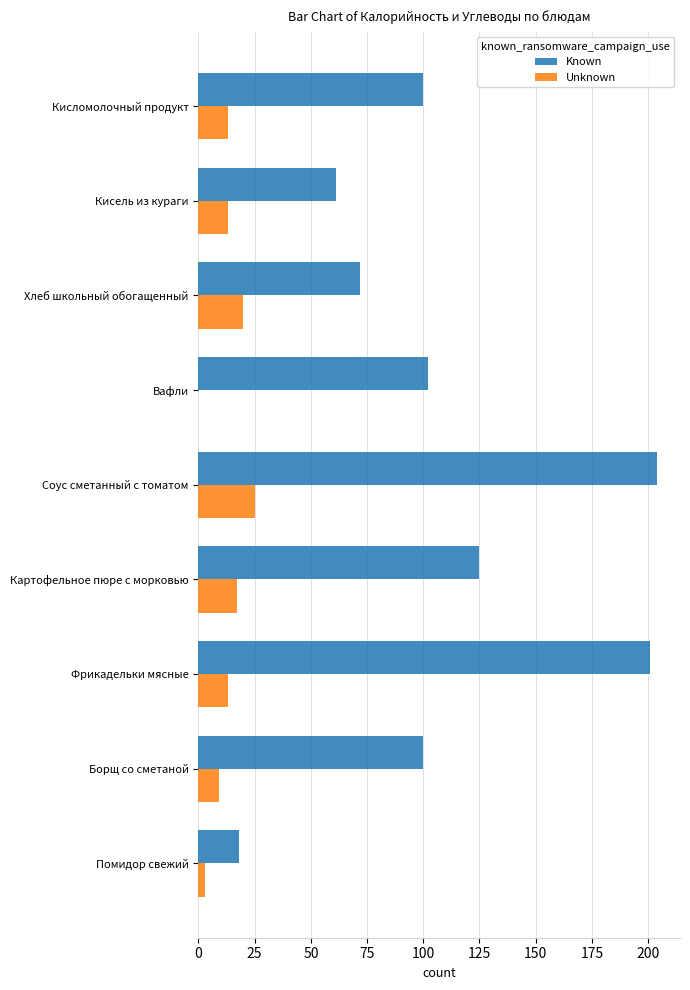

Between Помидор свежий and Фрикадельки мясные, which series saw the biggest shift?

Known